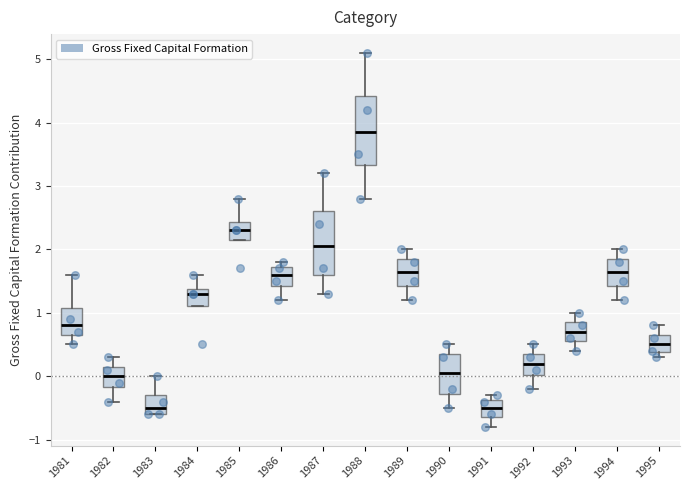

Which box has the highest median line?

1988